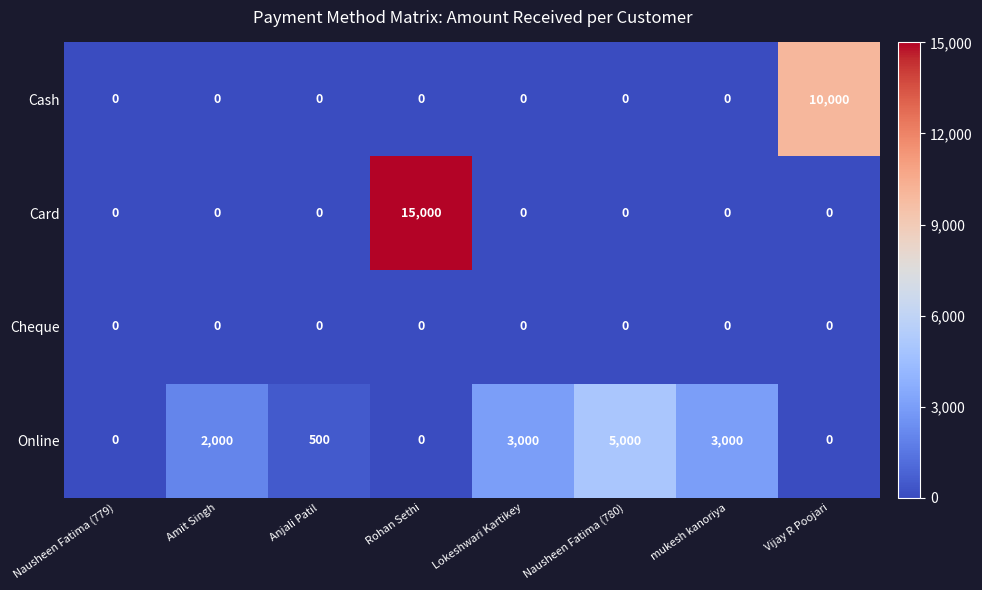

What value does the Online series have at Anjali Patil, to the nearest 100?

500